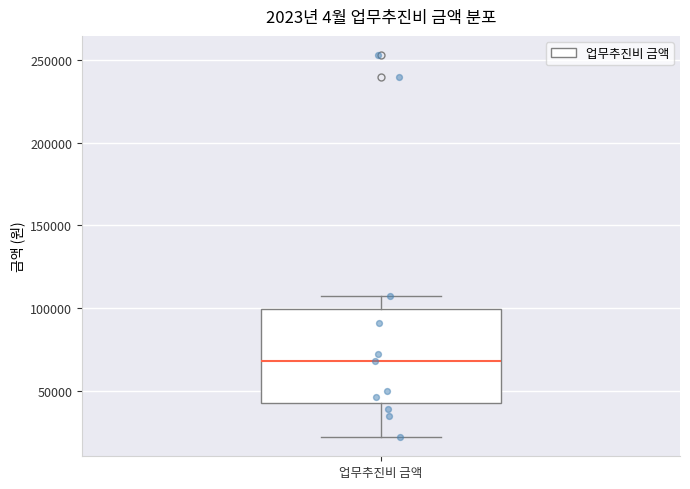

Read this box plot against the y-axis: the position of the median line, the range covered by the box, and the ends of both whiskers. The values are not printed on the chart, so give them approximately, as read against the axis.

median 70000, box 45000 to 100000, whiskers 20000 to 110000